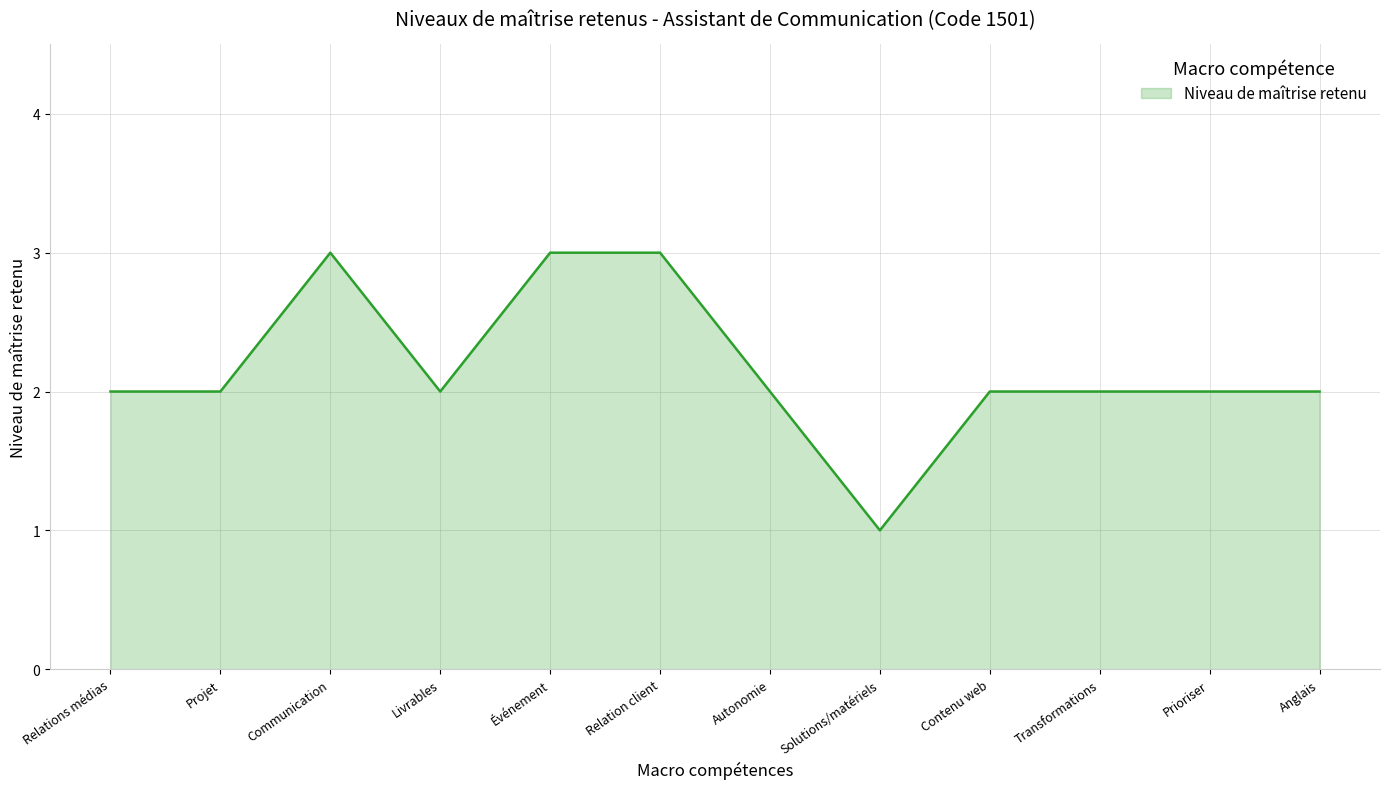

What is the maximum value shown in the chart?

3